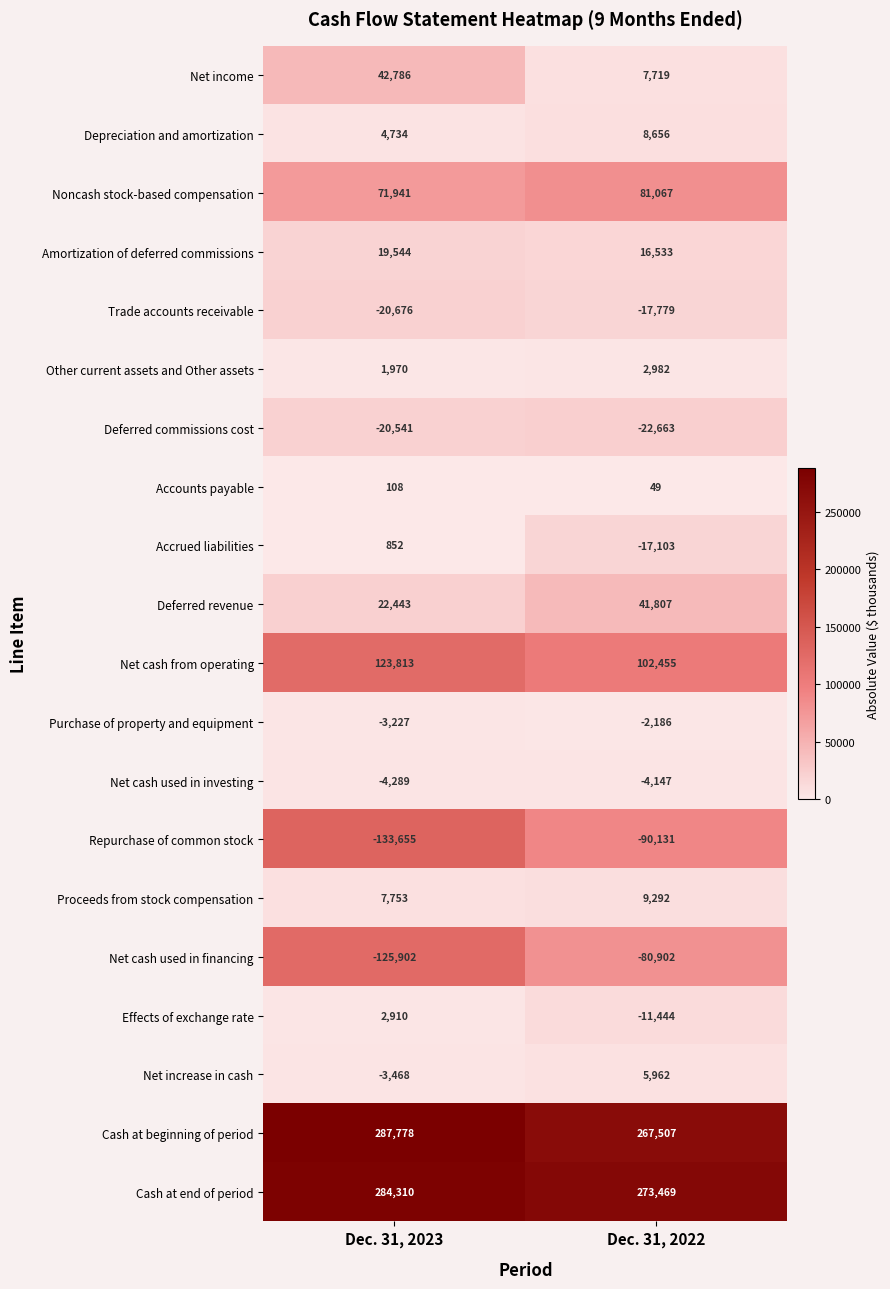

At how many categories does at least one series exceed 238563?

2